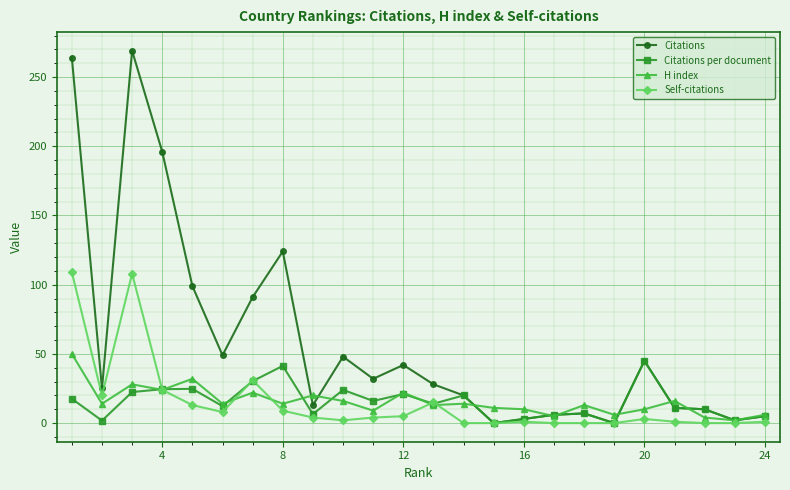

True or false: Citations per document has more than 1 points higher than both neighbors.

True